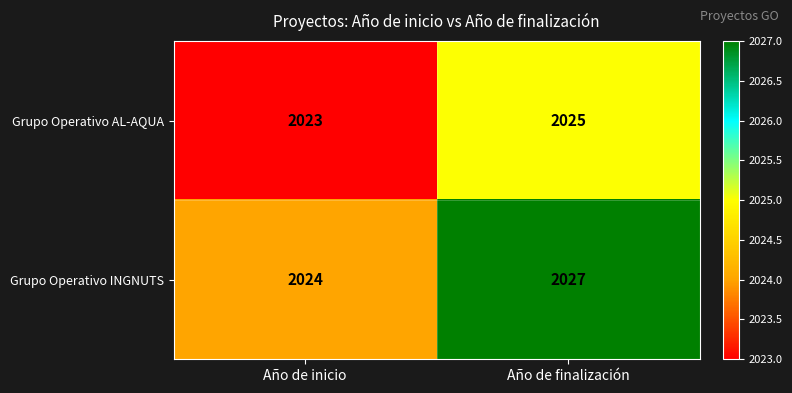

Which series has the largest range (max minus min)?

Grupo Operativo INGNUTS